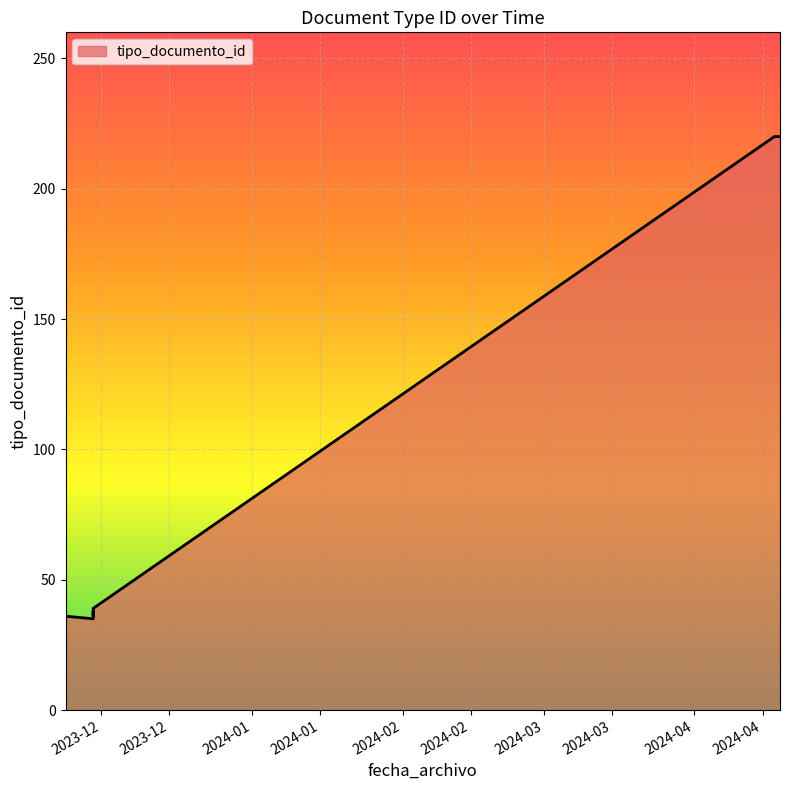

What is the sum of all values?

736